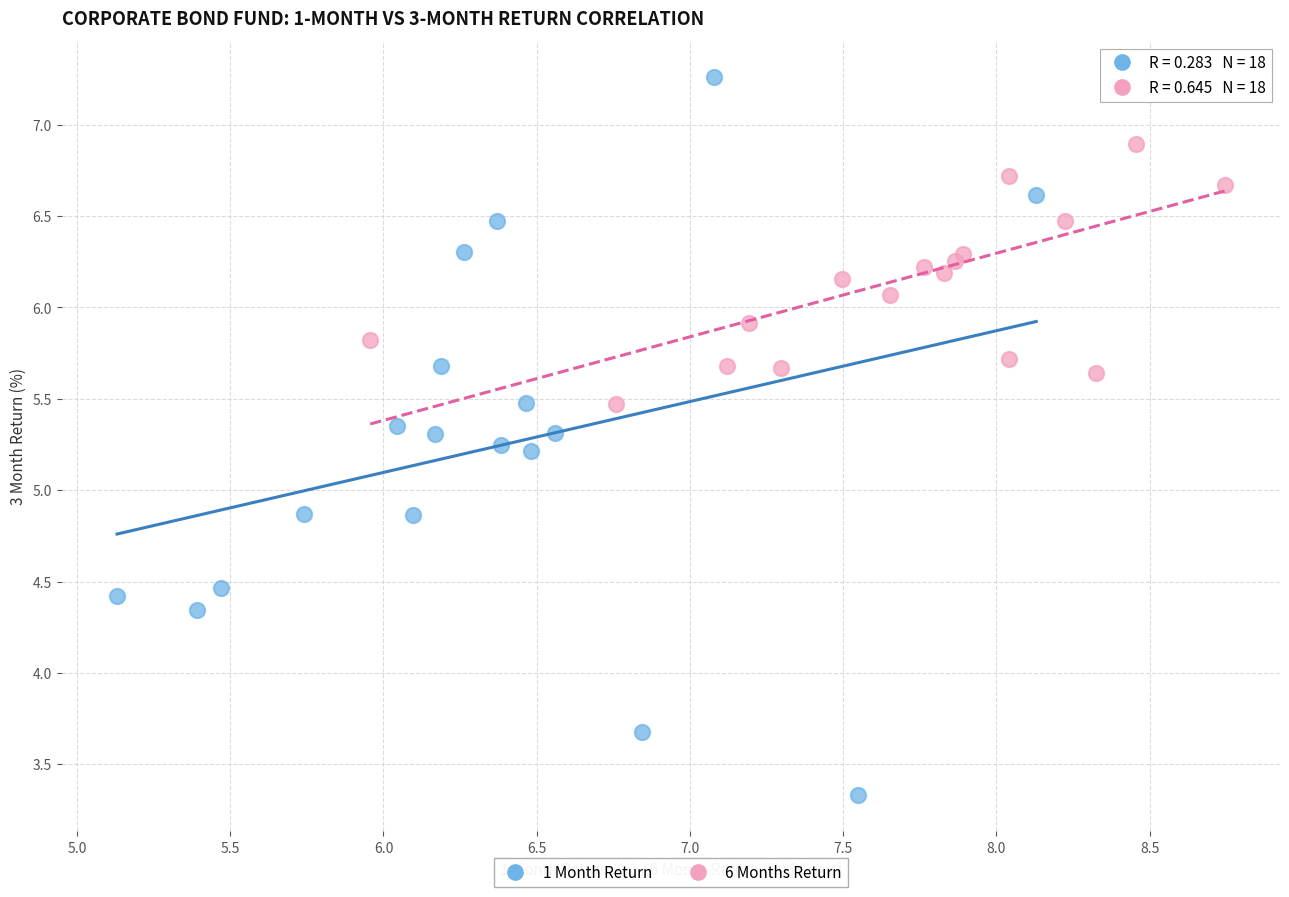

Which series reaches the maximum Y coordinate?

1 Month Return